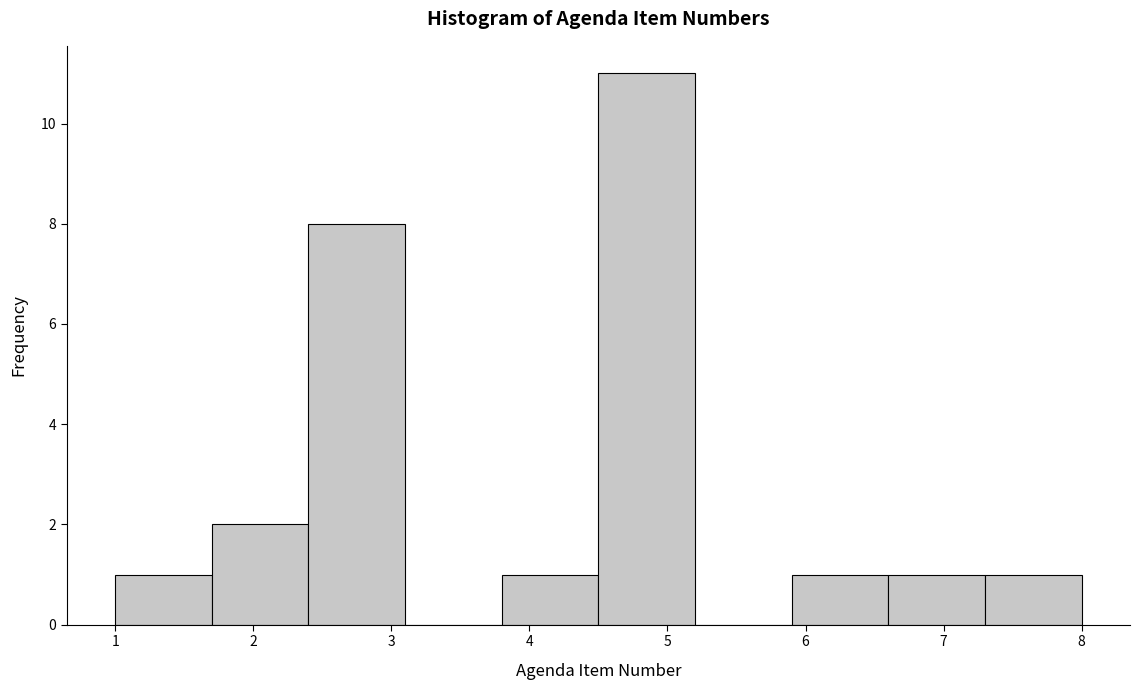

Reading left to right, list every bar in this chart as the range it spans on the x-axis followed by its height. The values are not printed on the chart, so give them approximately, as read against the axis.

1.0 to 1.7: 1
1.7 to 2.4: 2
2.4 to 3.1: 8
3.1 to 3.8: 0
3.8 to 4.5: 1
4.5 to 5.2: 11
5.2 to 5.9: 0
5.9 to 6.6: 1
6.6 to 7.3: 1
7.3 to 8.0: 1